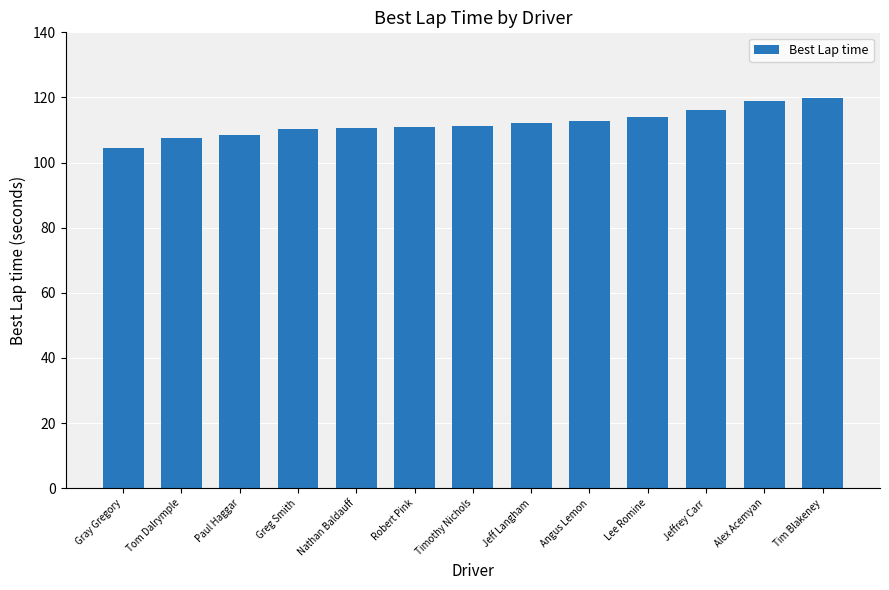

Is it true that the value at Alex Acemyan is 188.2?

False